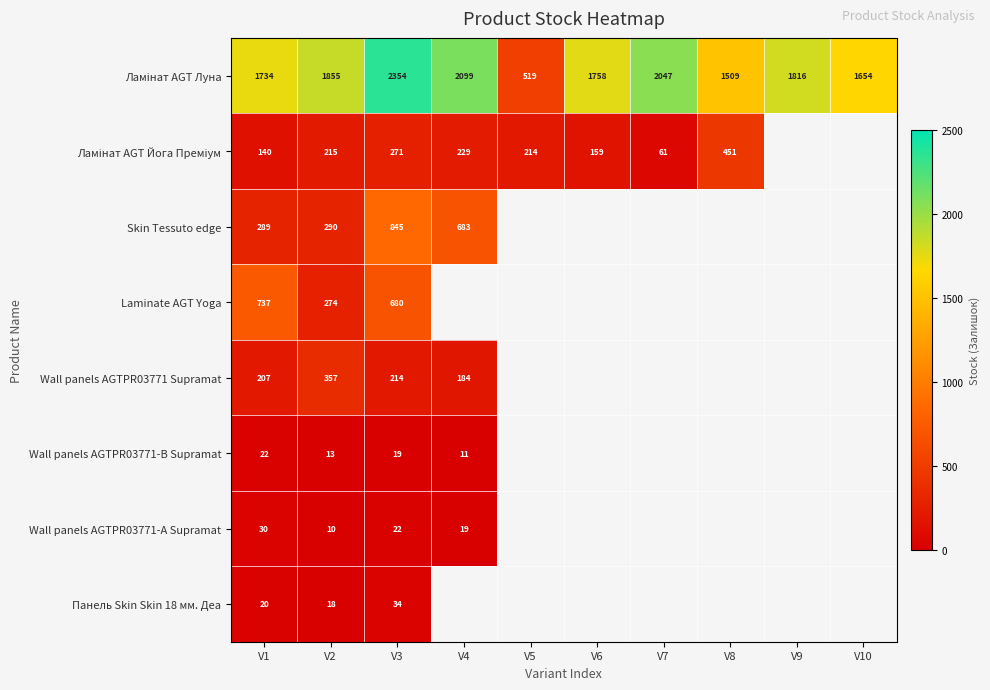

Is it true that Skin Tessuto edge equals 1380 at V3?

False